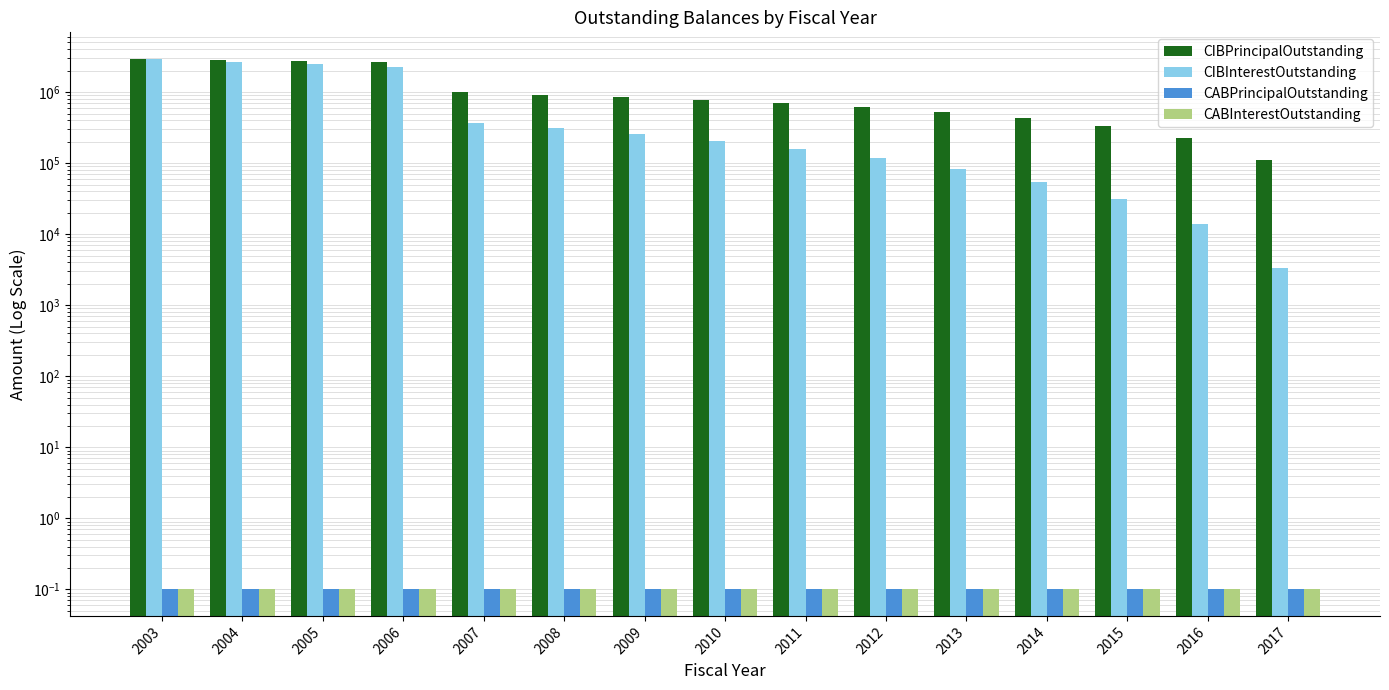

Where does the CIBPrincipalOutstanding series first go above 780390?

2003